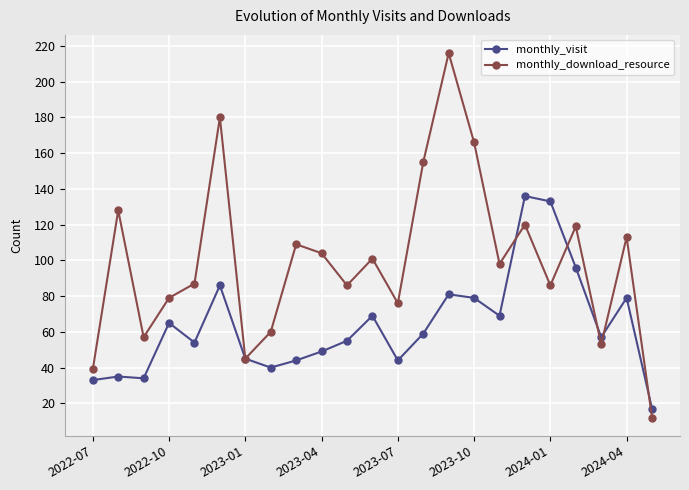

What is the value of the monthly_visit point at the 4th from the left?

65